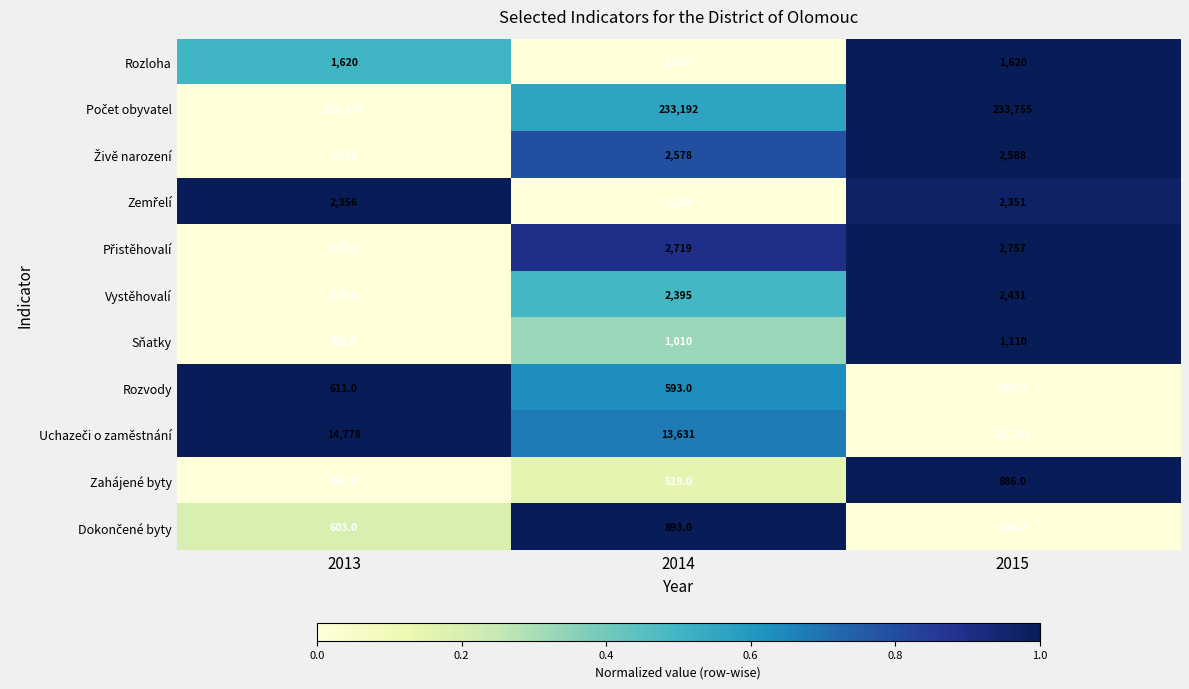

True or false: Vystěhovalí has a value of 524 at 2014.

False